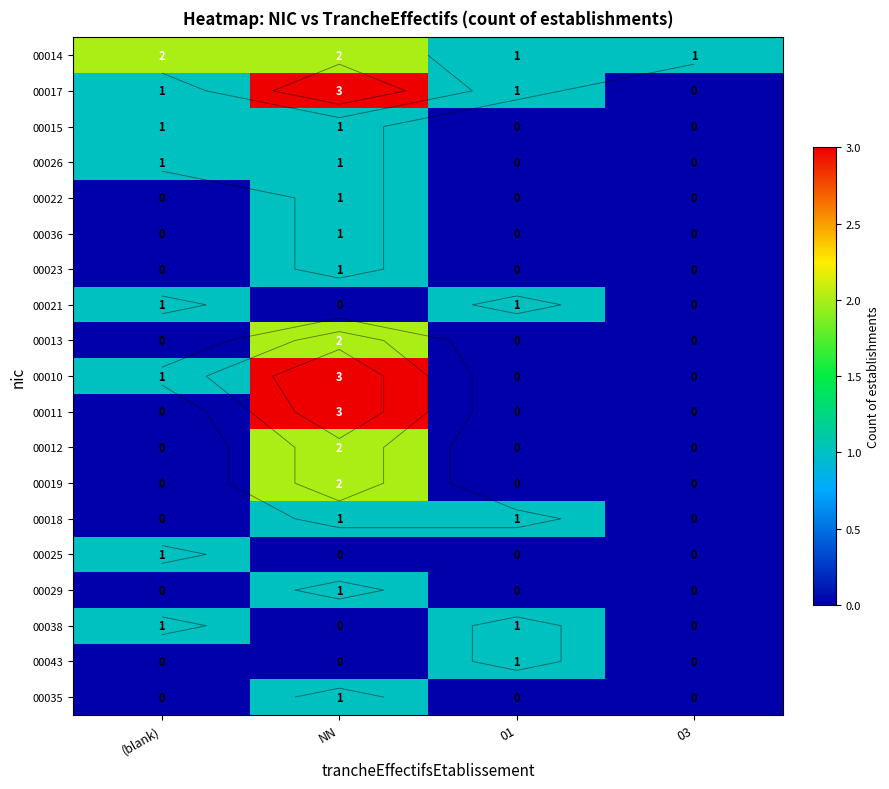

The 00017 series shows 0 at 03. True or false?

True